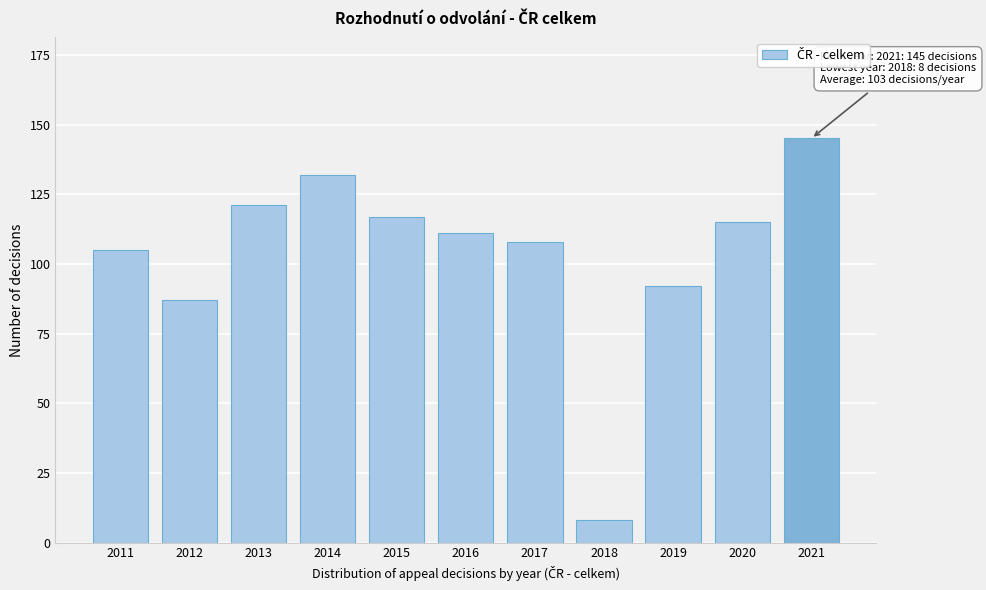

Reading left to right, transcribe all the data shown in this chart.

105	87	121	132	117	111	108	8	92	115	145